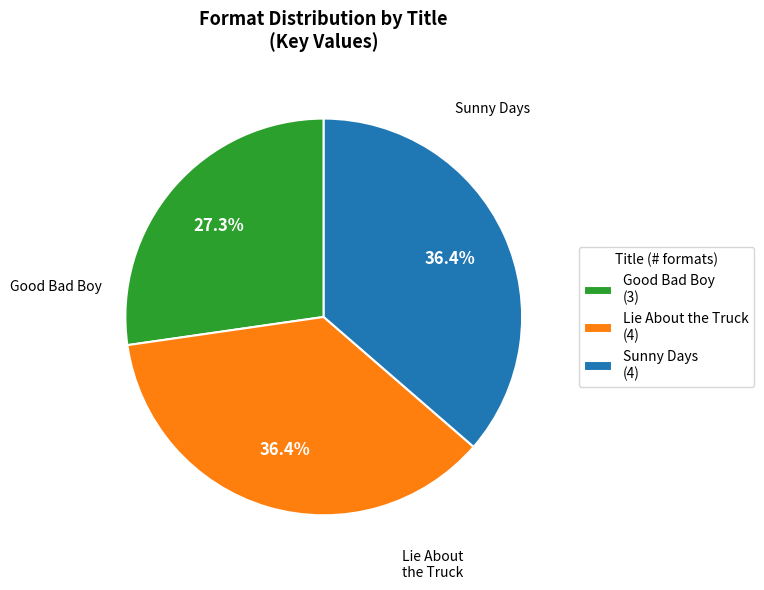

Between Lie About the Truck (4) and Good Bad Boy (3), which is larger?

Lie About the Truck (4)